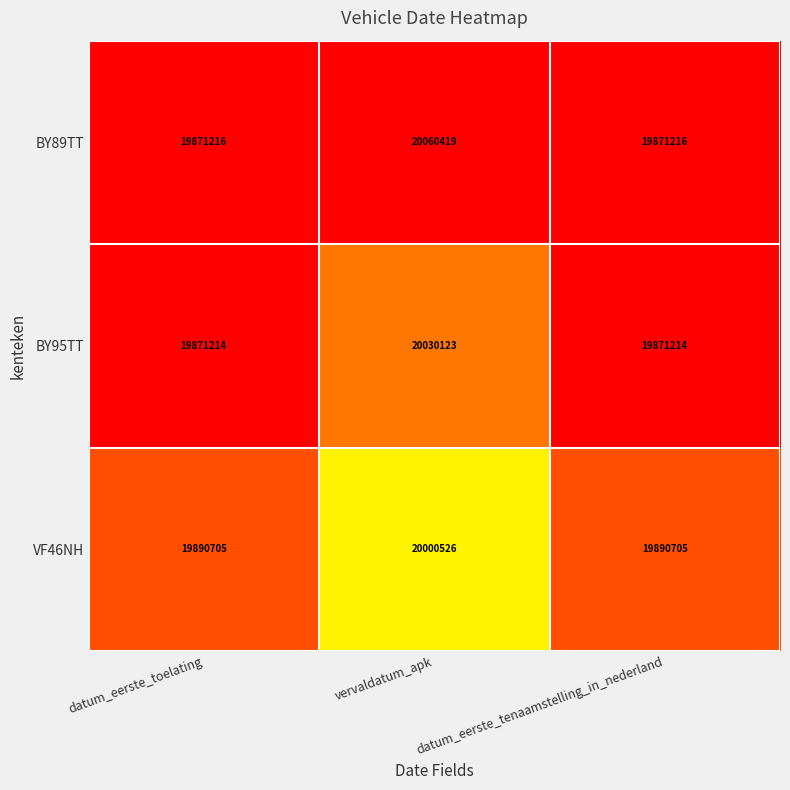

Rank the series at vervaldatum_apk from highest to lowest value.

BY89TT, BY95TT, VF46NH